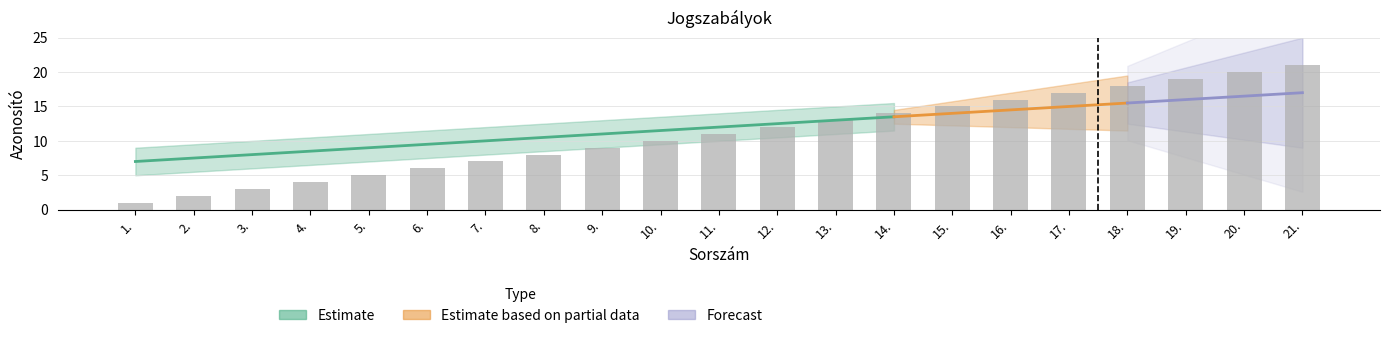

Are the bars horizontal?

No